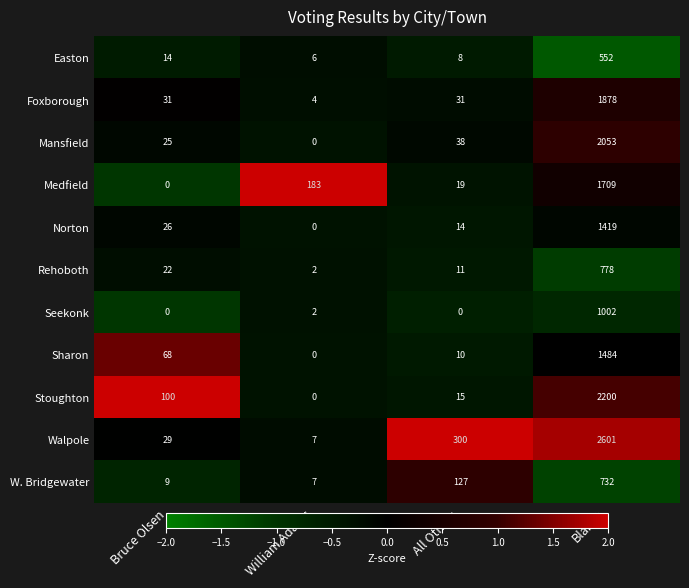

List the labels in order of Sharon value, largest first.

Blanks, Bruce Olsen, All Others, William Adams